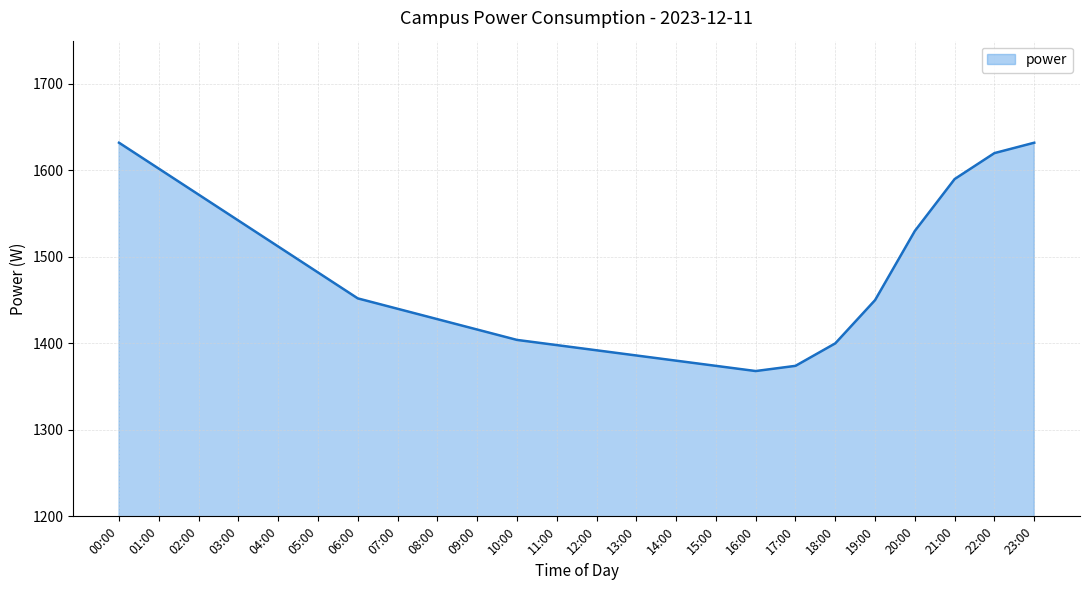

Reading right to left, list all the values displayed in this chart.

23:00=1632	22:00=1620	21:00=1590	20:00=1530	19:00=1450	18:00=1400	17:00=1374	16:00=1368	15:00=1374	14:00=1380	13:00=1386	12:00=1392	11:00=1398	10:00=1404	09:00=1416	08:00=1428	07:00=1440	06:00=1452	05:00=1482	04:00=1512	03:00=1542	02:00=1572	01:00=1602	00:00=1632